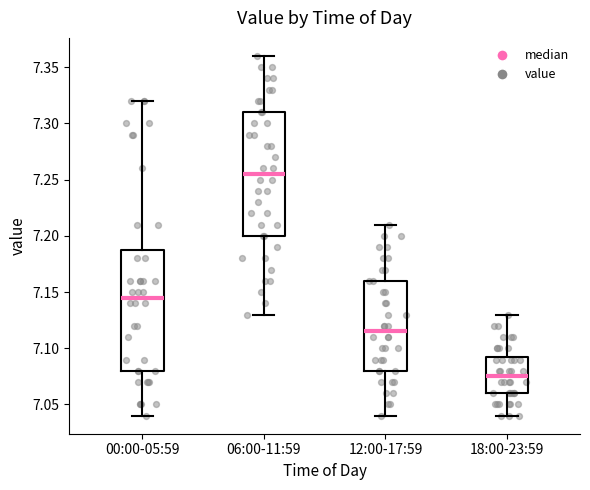

Reading left to right, transcribe this box plot: for each box, give where its median line is, the range the box spans, and where its two whiskers end, as read against the y-axis. The values are not printed on the chart, so give them approximately, as read against the axis.

00:00-05:59: median 7.145, box 7.080 to 7.190, whiskers 7.040 to 7.320
06:00-11:59: median 7.255, box 7.200 to 7.310, whiskers 7.130 to 7.360
12:00-17:59: median 7.115, box 7.080 to 7.160, whiskers 7.040 to 7.210
18:00-23:59: median 7.075, box 7.060 to 7.095, whiskers 7.040 to 7.130